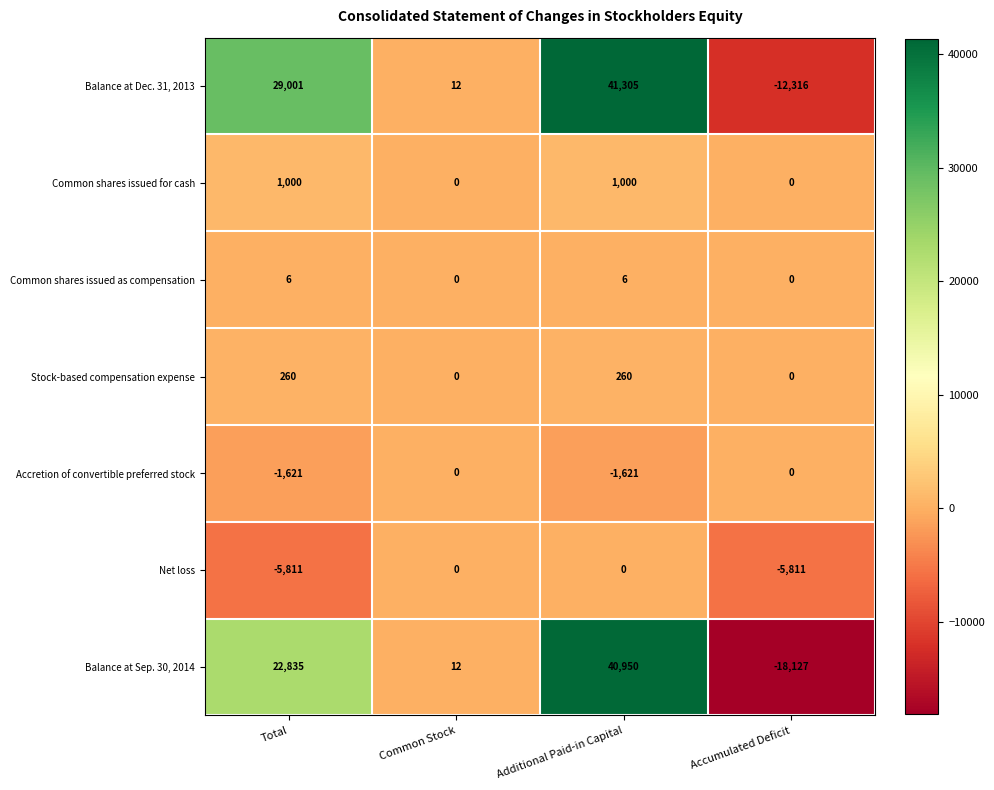

What is the total value across all series at Accumulated Deficit?

-36254